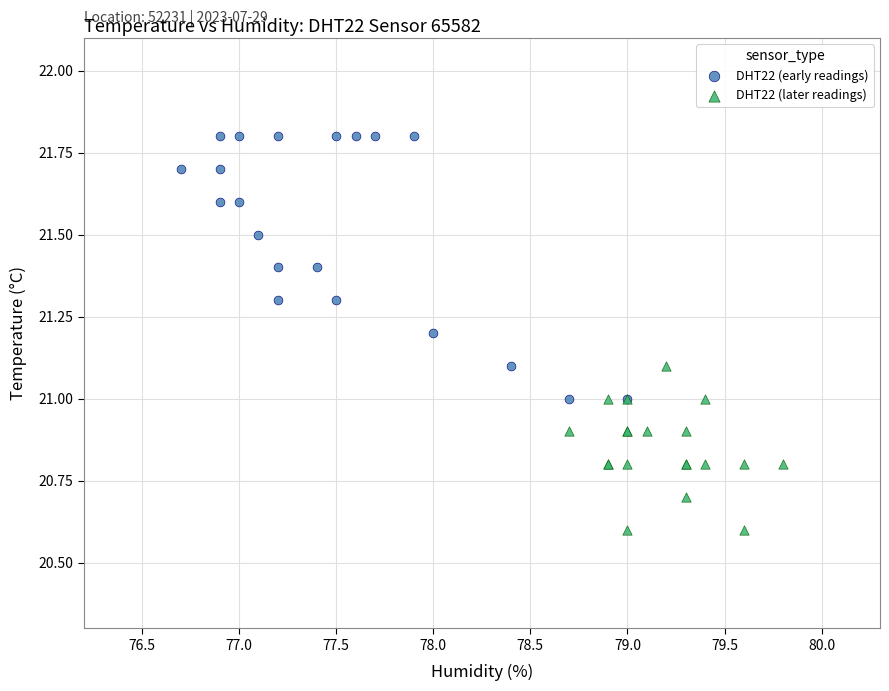

Which series reaches the minimum Y coordinate?

DHT22 (later readings)